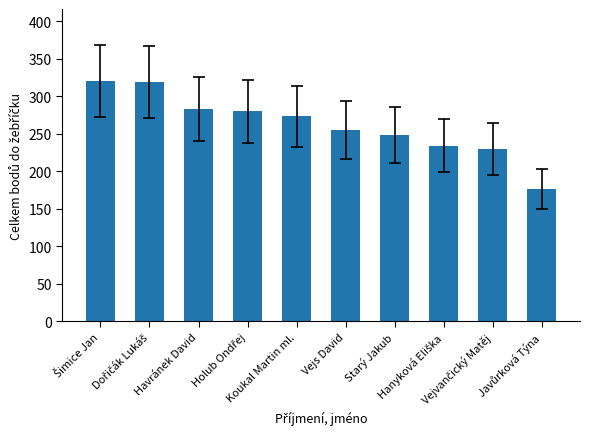

How many bars are there in total?

10